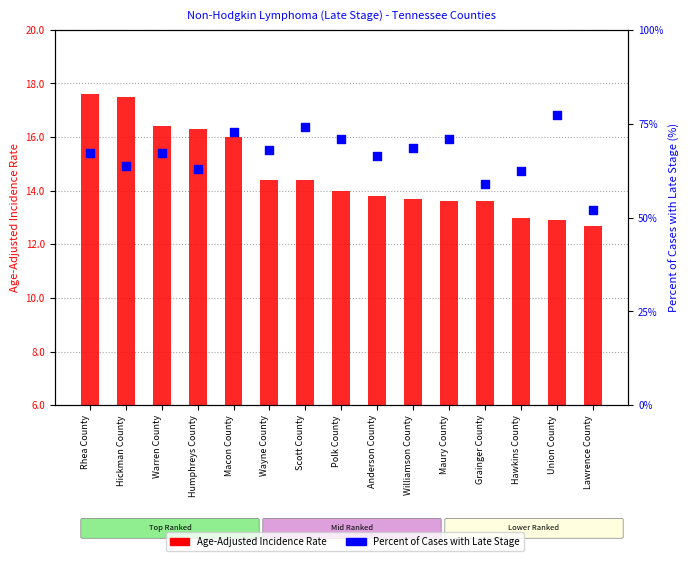

What is the total value across all series at Union County?

90.2